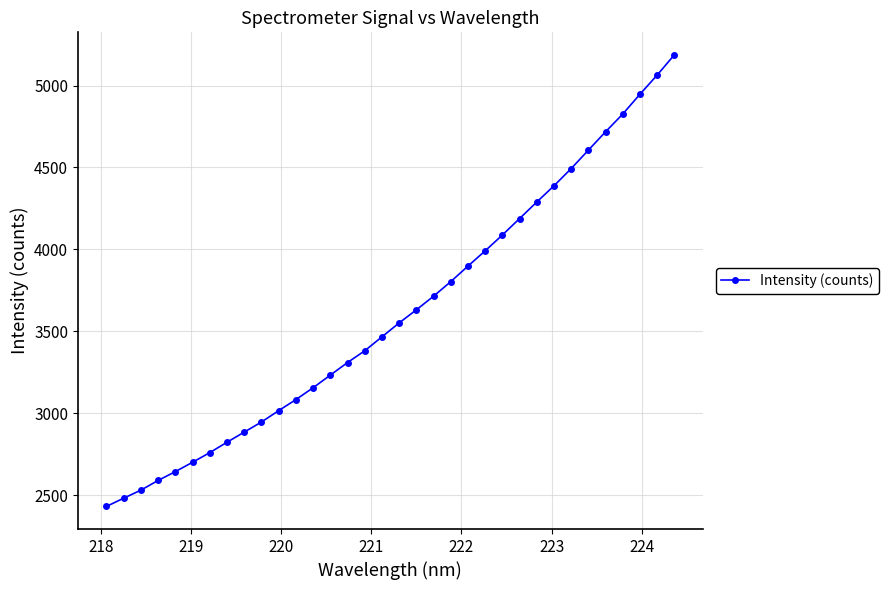

What is the sum of all values?

122843.2